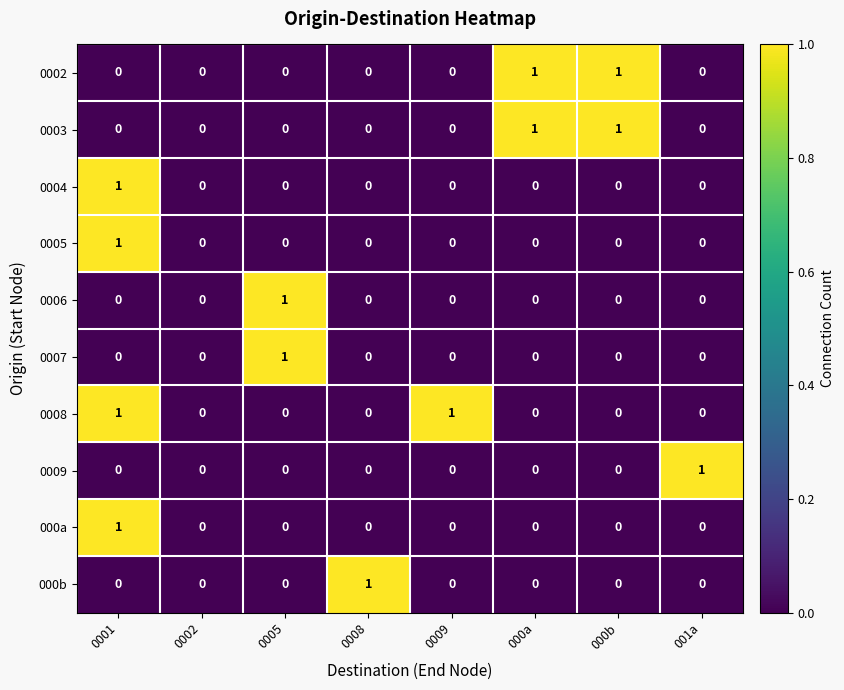

What is the spread (max minus min) of values at 0009?

1